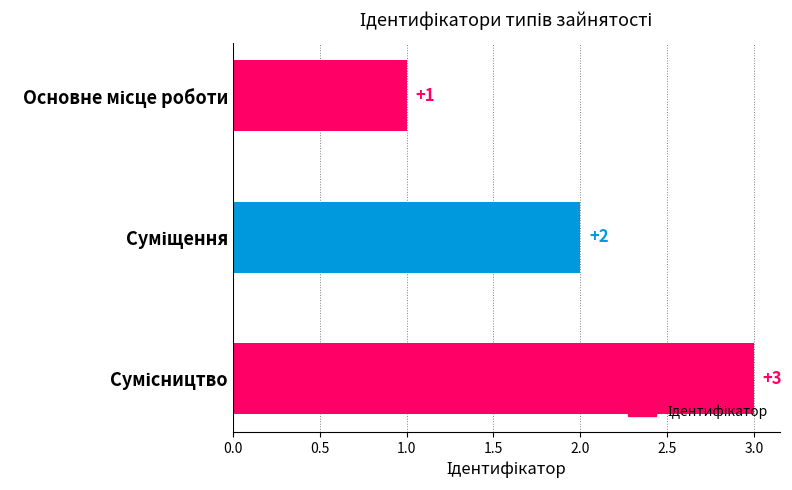

What is the value of the 2nd bar from the top?

2